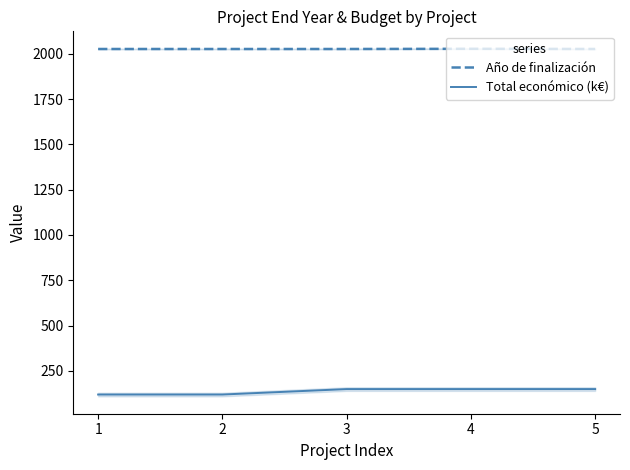

Which label corresponds to the smallest value in the chart?

1